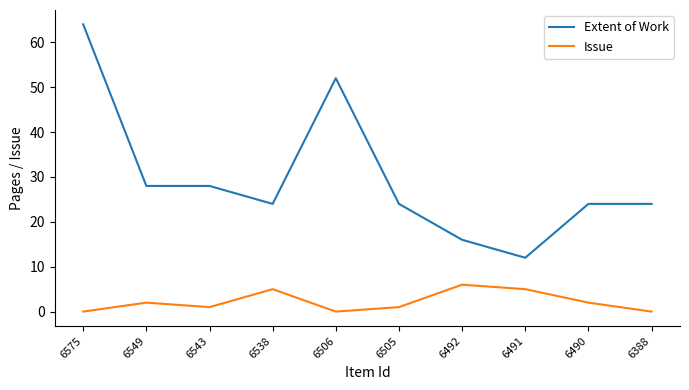

Is the value of Extent of Work at 6575 greater than the value of Issue at 6505?

Yes